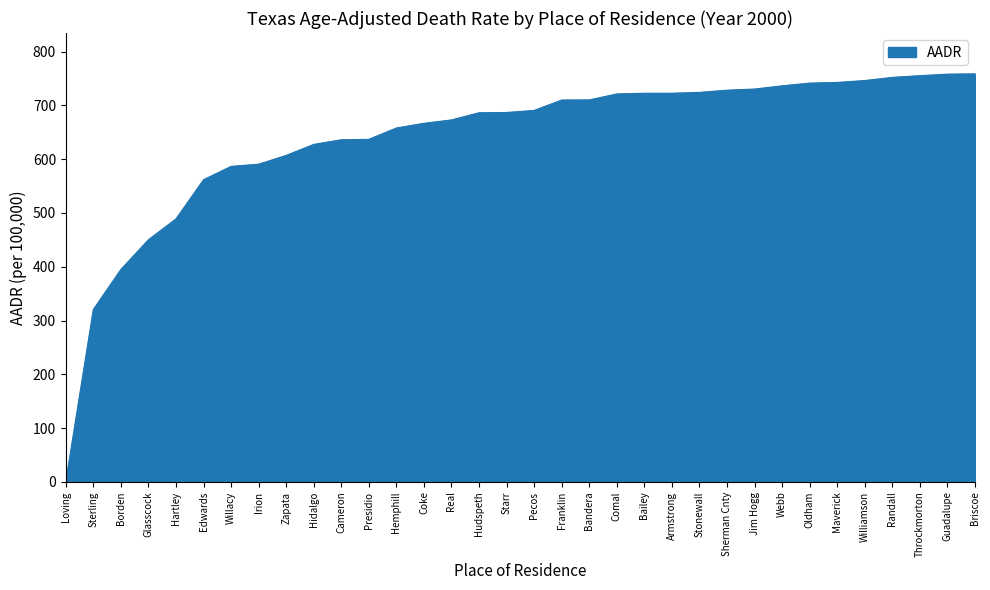

How many lines are shown in the chart?

1